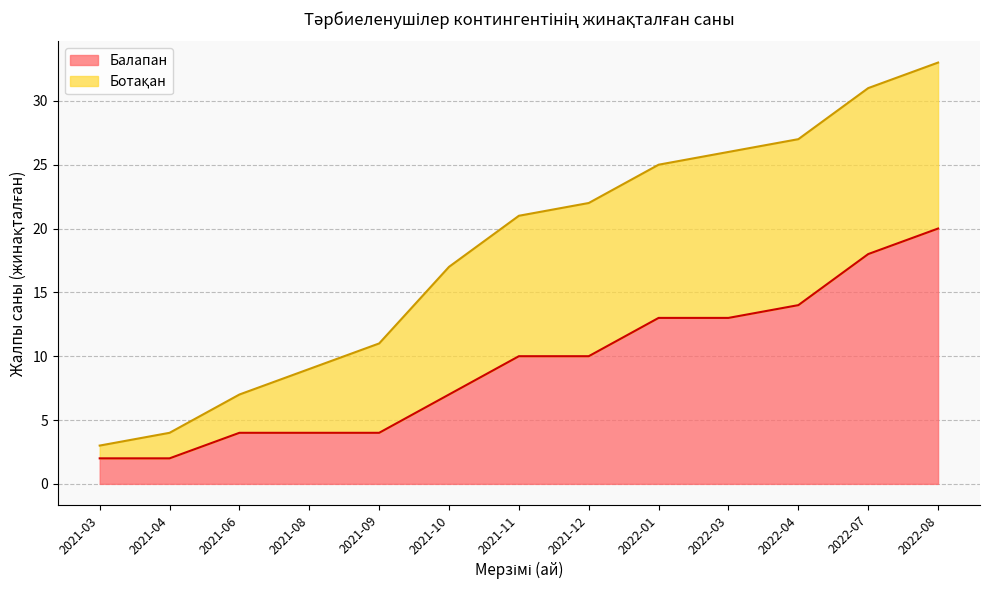

The value of Балапан at 2021-11 is 10. True or false?

True